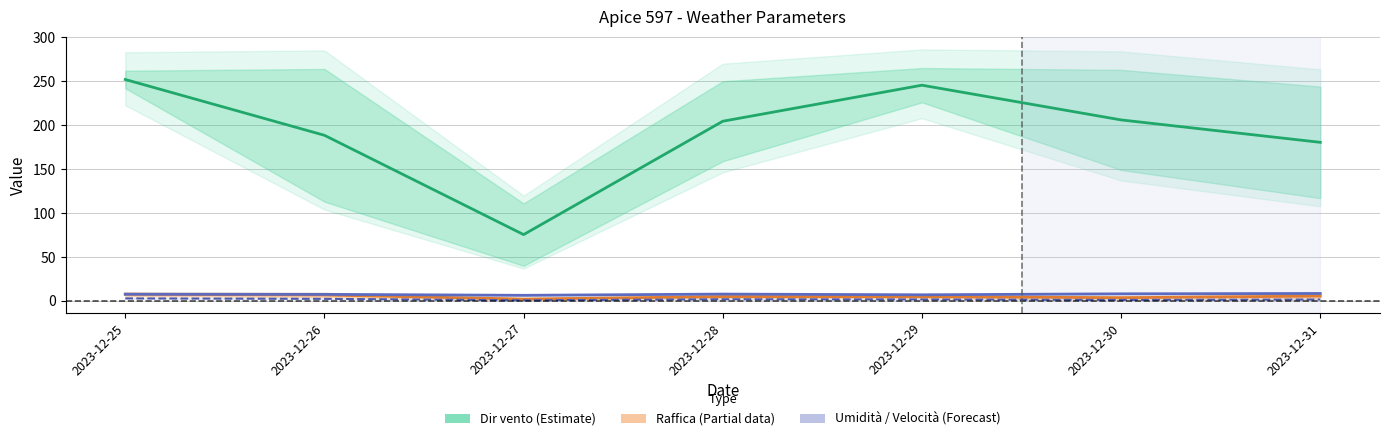

Which series changed the most between 2023-12-29 and 2023-12-30?

Dir vento Grezzo